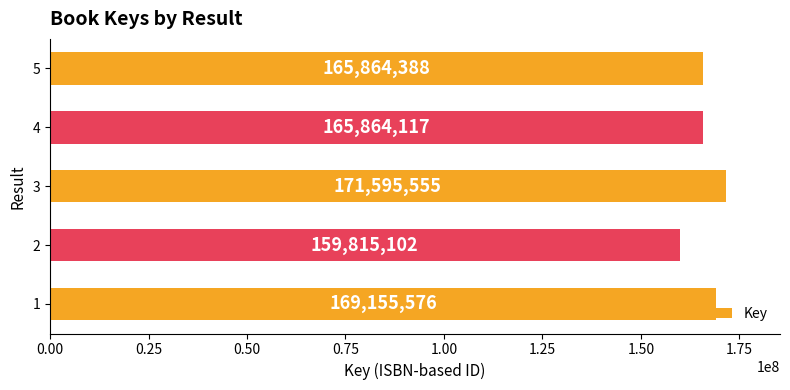

The value at 1 is 169155576. True or false?

True